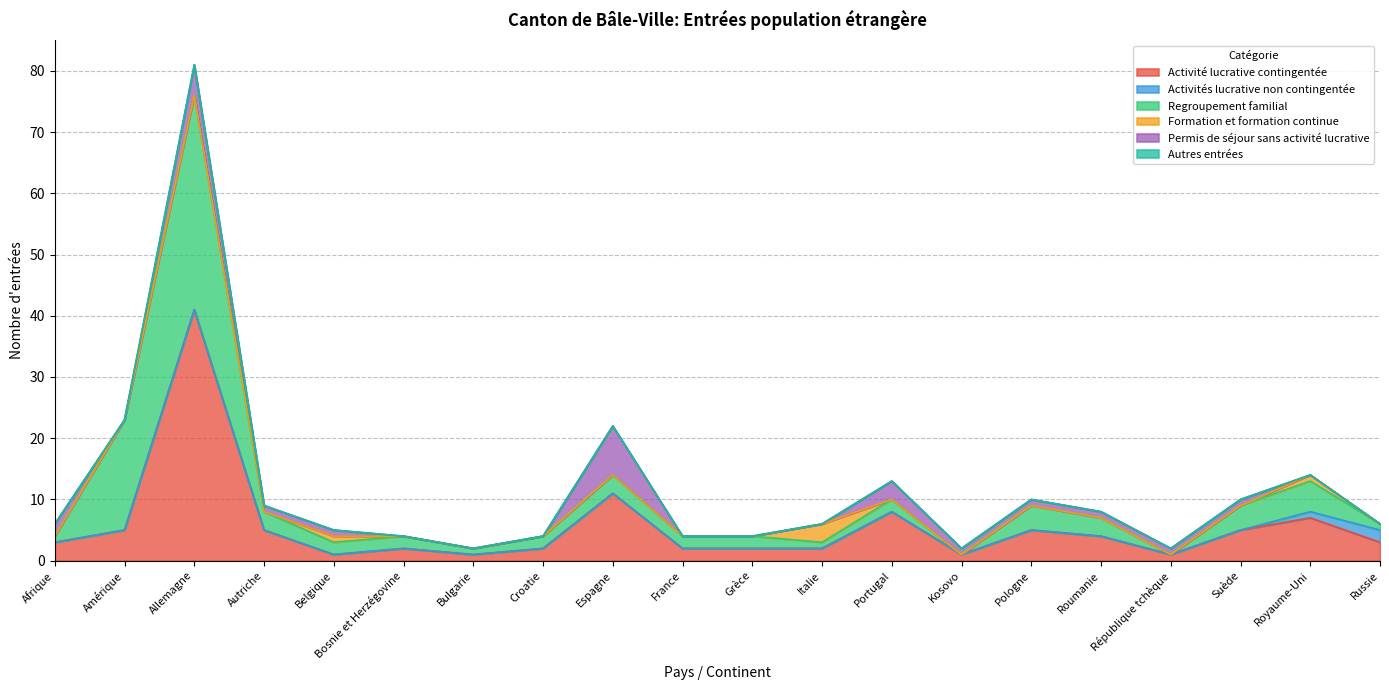

True or false: Permis de séjour sans activité lucrative has a value of 0 at Suède.

False